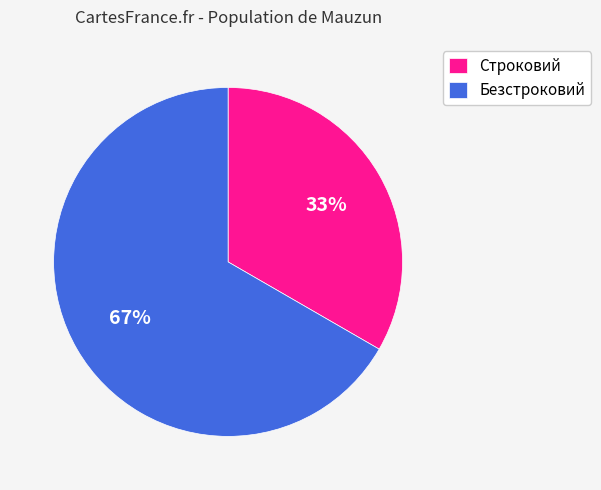

Approximately how many times larger is the value at Строковий compared to Безстроковий?

0.5